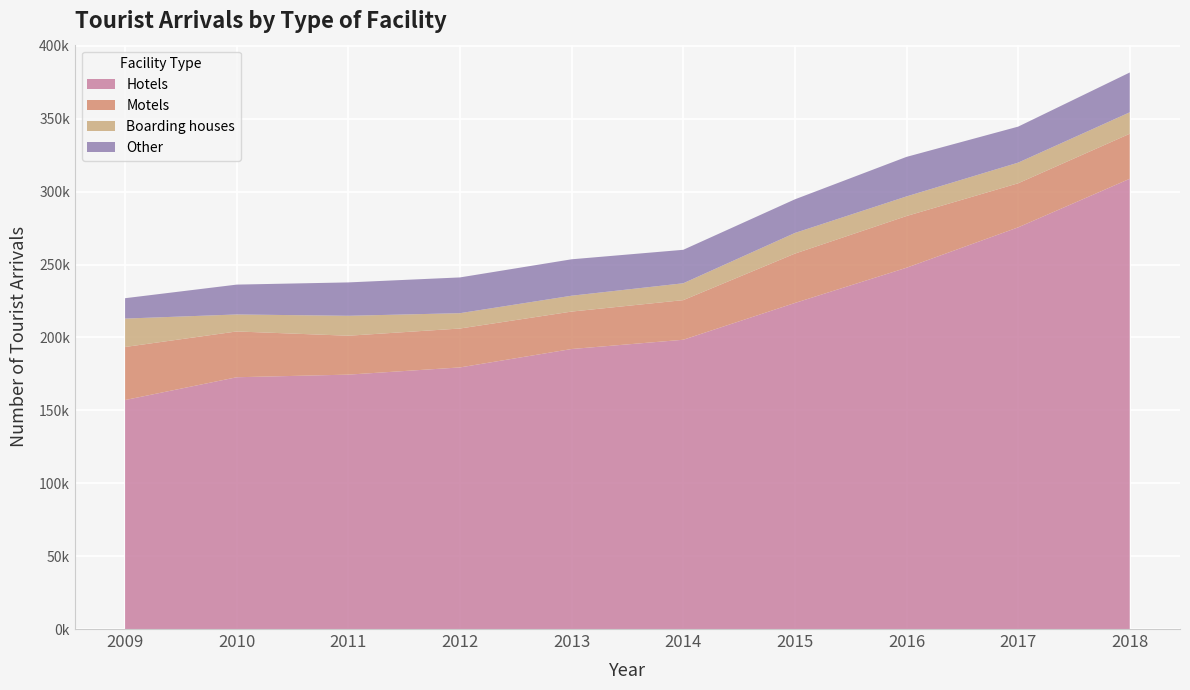

Reading left to right, extract all data points from this chart.

Hotels: 2009=157098	2010=172734	2011=174526	2012=179471	2013=192095	2014=198450	2015=223680	2016=247851	2017=275557	2018=308891
Motels: 2009=36399	2010=31414	2011=26685	2012=26695	2013=25691	2014=27186	2015=33864	2016=35481	2017=30243	2018=30890
Boarding houses: 2009=19479	2010=11654	2011=13685	2012=10523	2013=10879	2014=11560	2015=14161	2016=13446	2017=14159	2018=14707
Other: 2009=13981	2010=20484	2011=22898	2012=24525	2013=24988	2014=22964	2015=23076	2016=27130	2017=24700	2018=27314